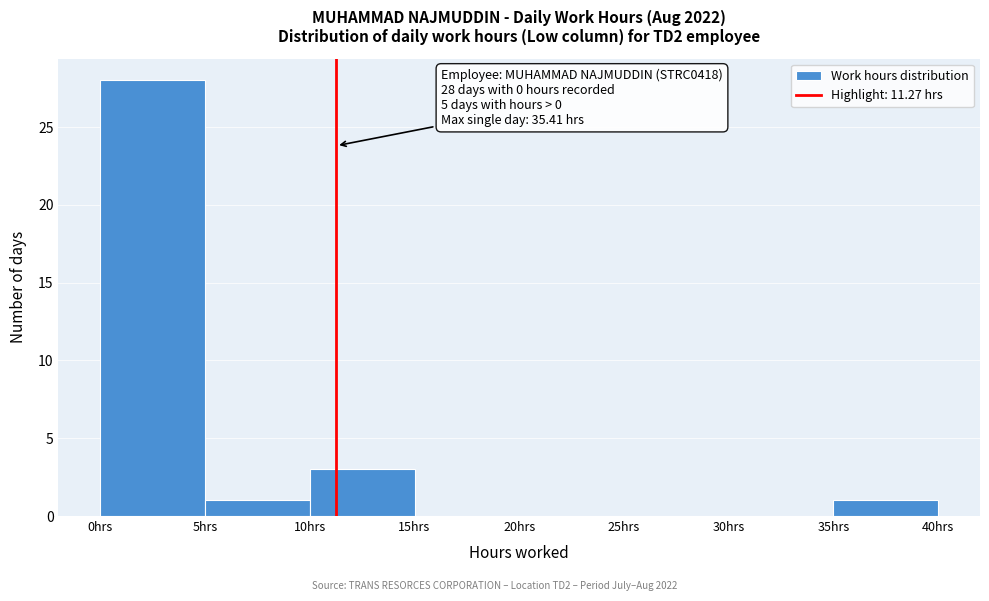

Which range on the x-axis has the tallest bar?

0 to 5